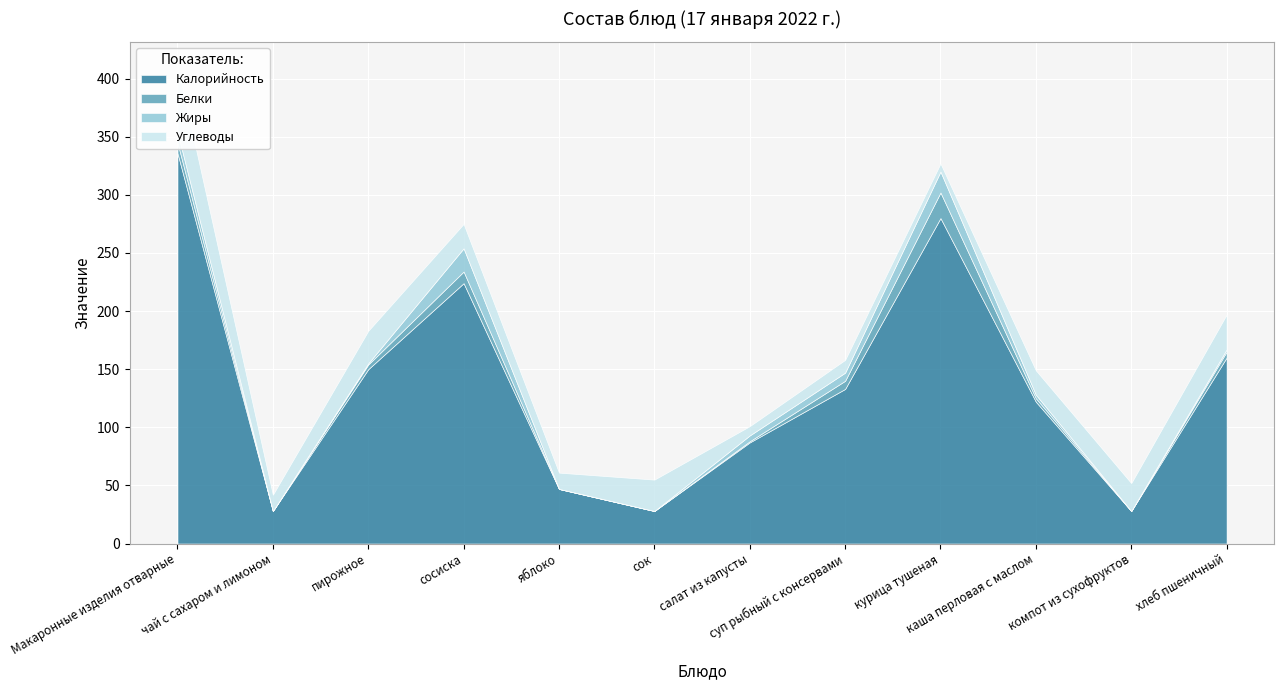

True or false: Жиры has a value of 7 at салат из капусты.

False